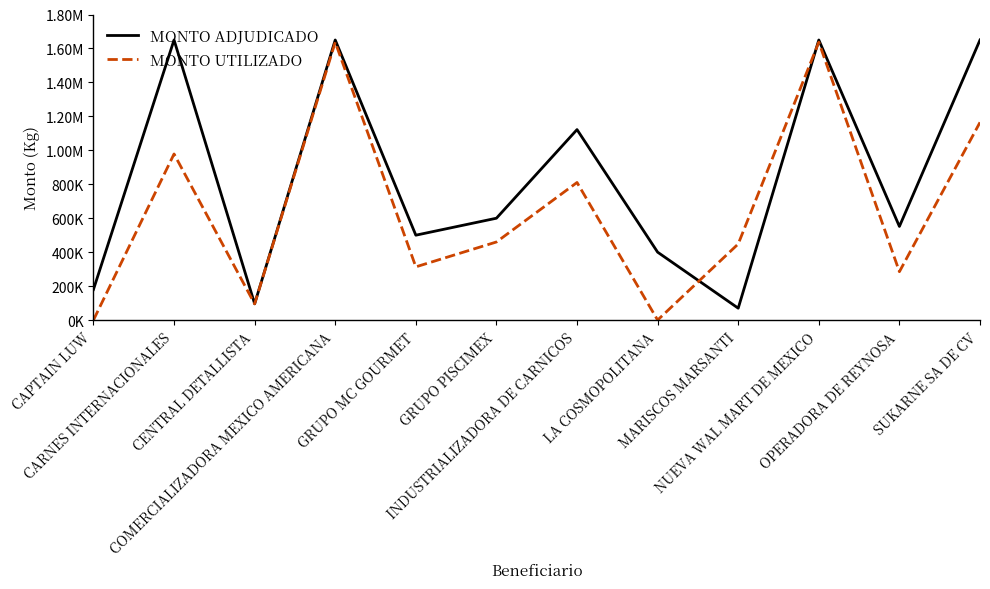

List the series in order of their overall mean, highest first.

MONTO ADJUDICADO, MONTO UTILIZADO